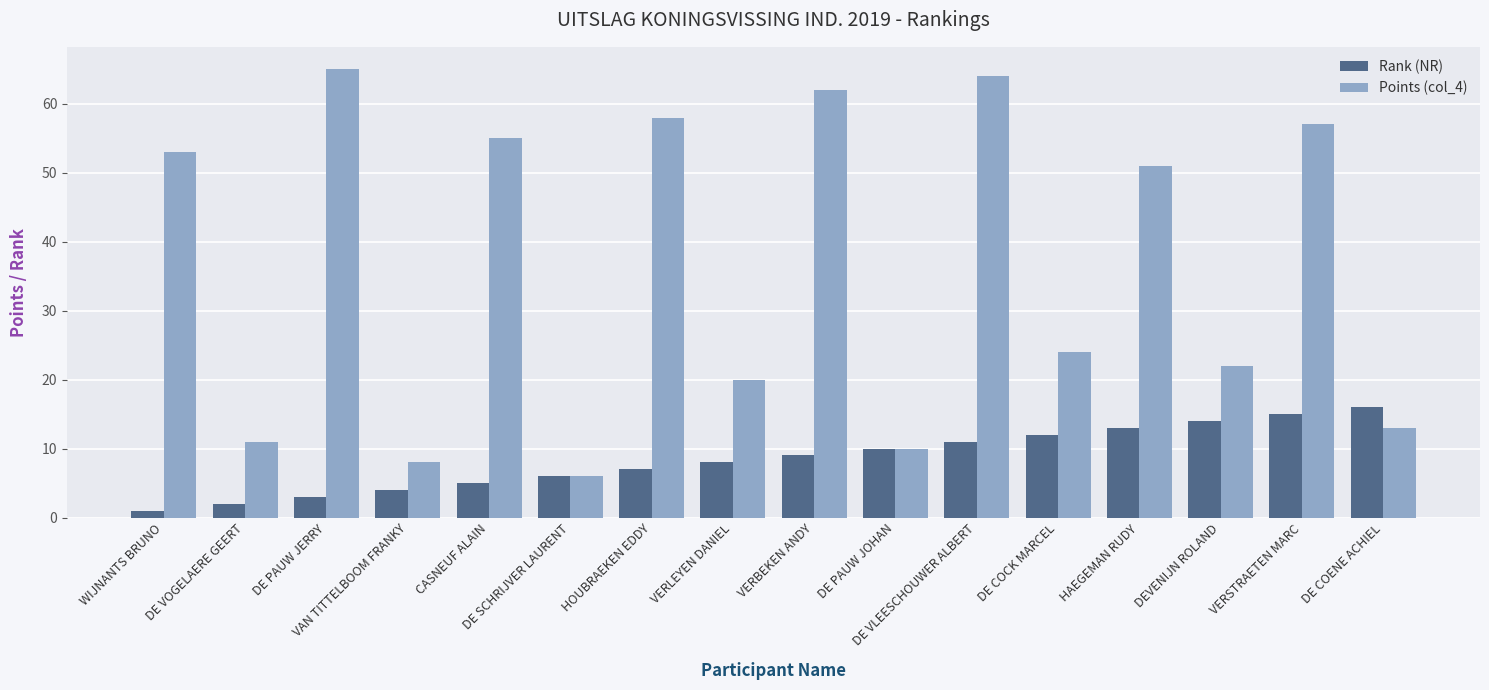

What are all the series names shown in the legend?

Rank (NR), Points (col_4)